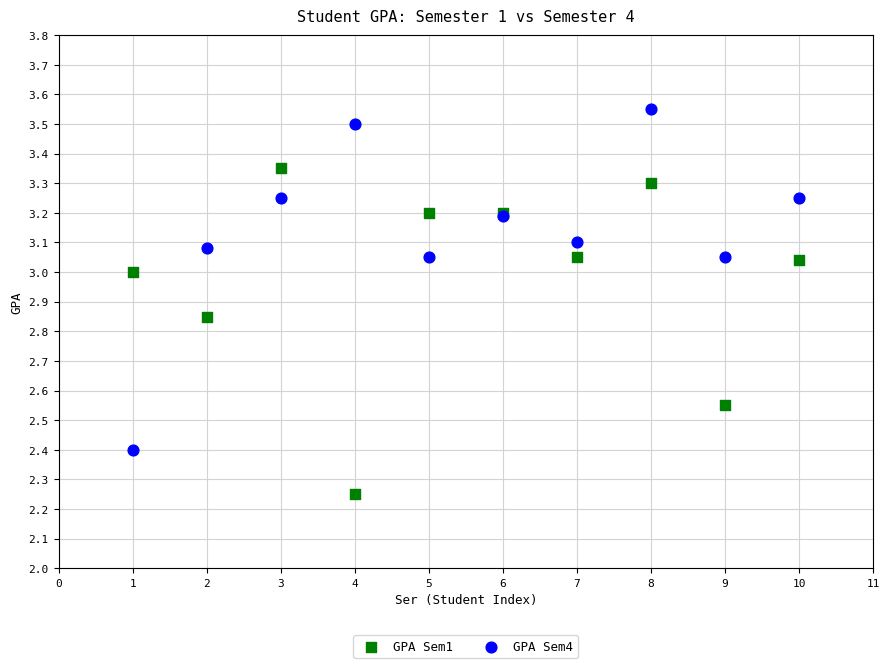

What are all the series names shown in the legend?

GPA Sem1, GPA Sem4